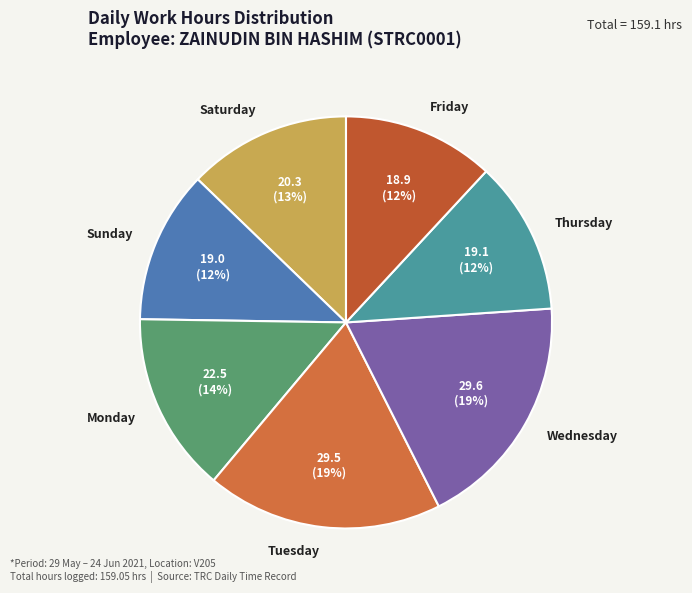

To the nearest percent, what portion does Friday represent?

12%